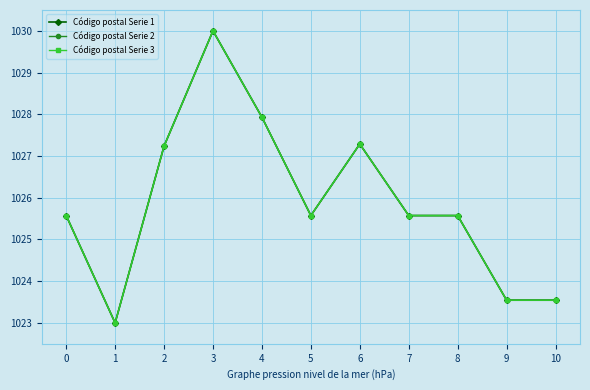

Rank the series by their maximum value, from highest to lowest.

Código postal Serie 1, Código postal Serie 2, Código postal Serie 3